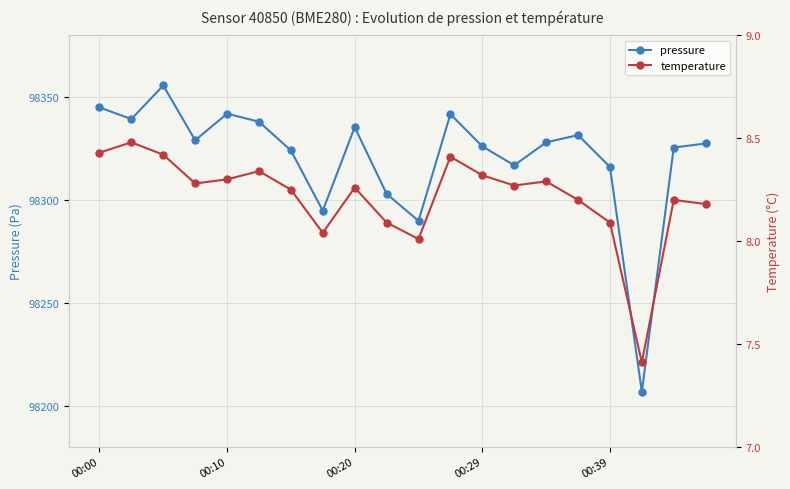

Which series has the largest total across all categories?

pressure